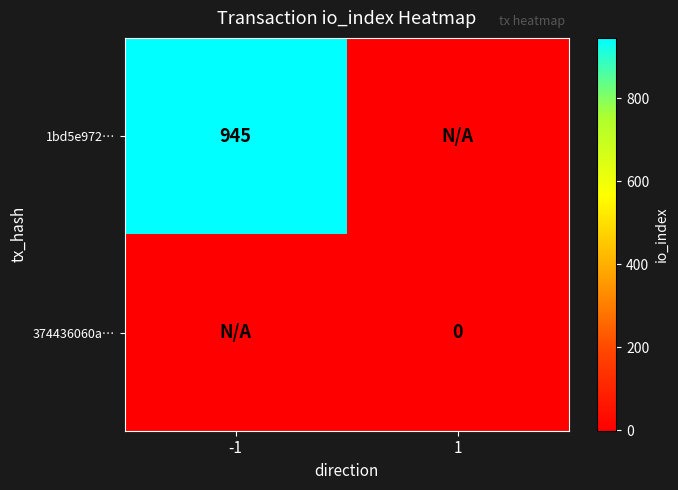

The 1bd5e972… series shows 945 at -1. True or false?

True